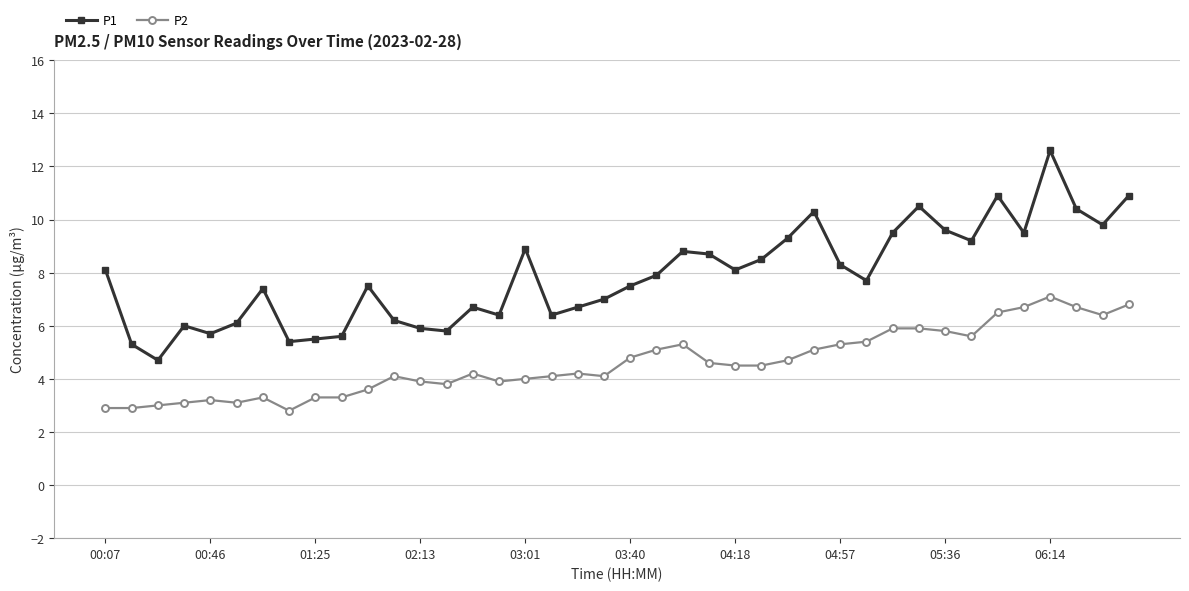

Which series has the largest range (max minus min)?

P1